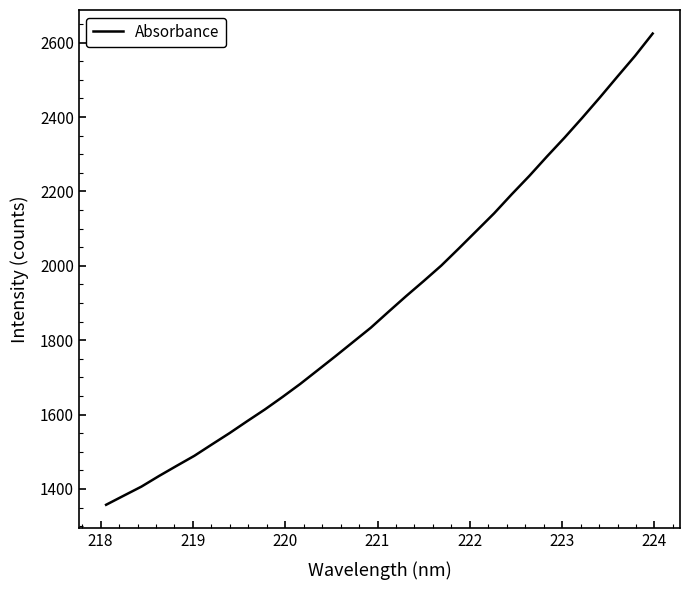

What is the difference between the maximum and minimum values?

1267.2